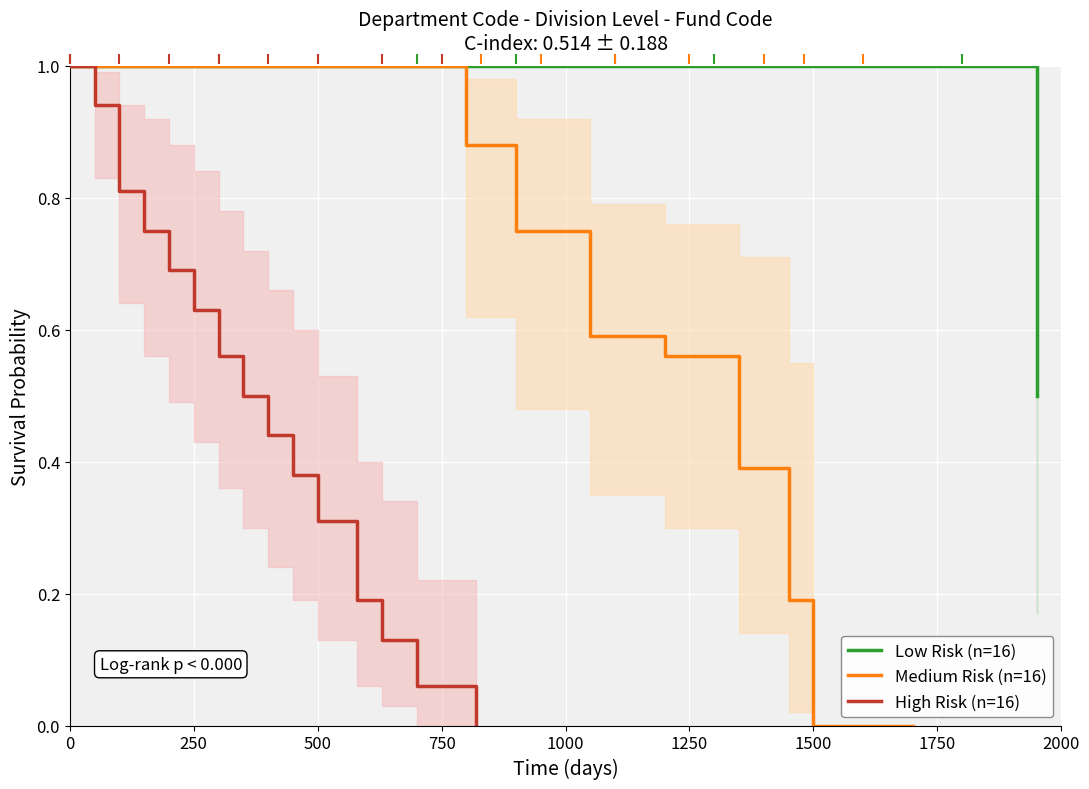

What is the average value of the High Risk (n=16) series?

0.5